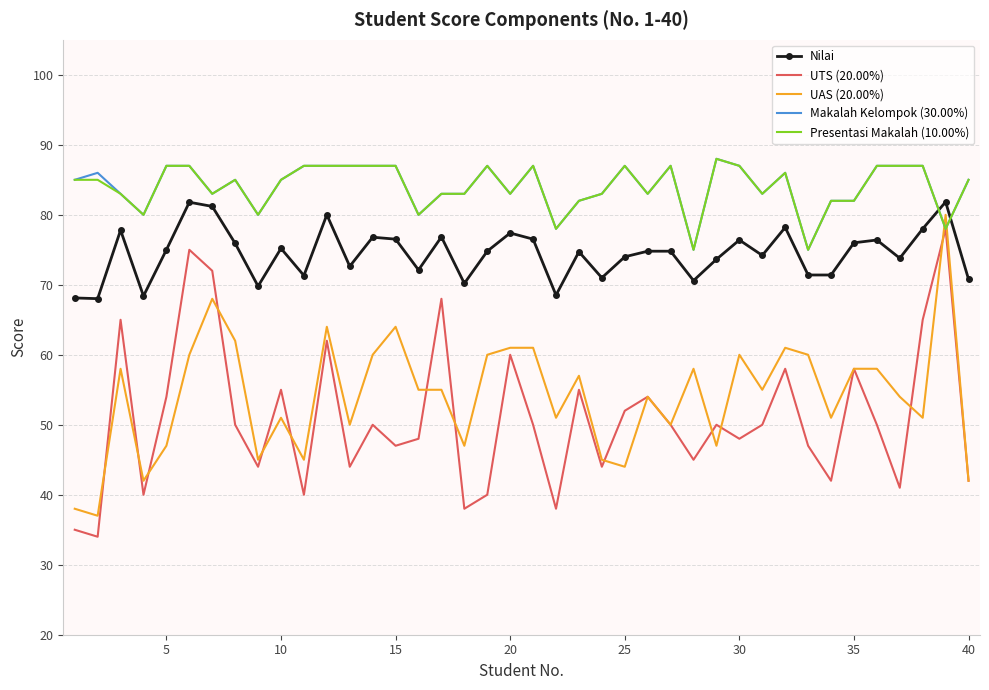

How many times do UAS (20.00%) and Makalah Kelompok (30.00%) cross each other?

2